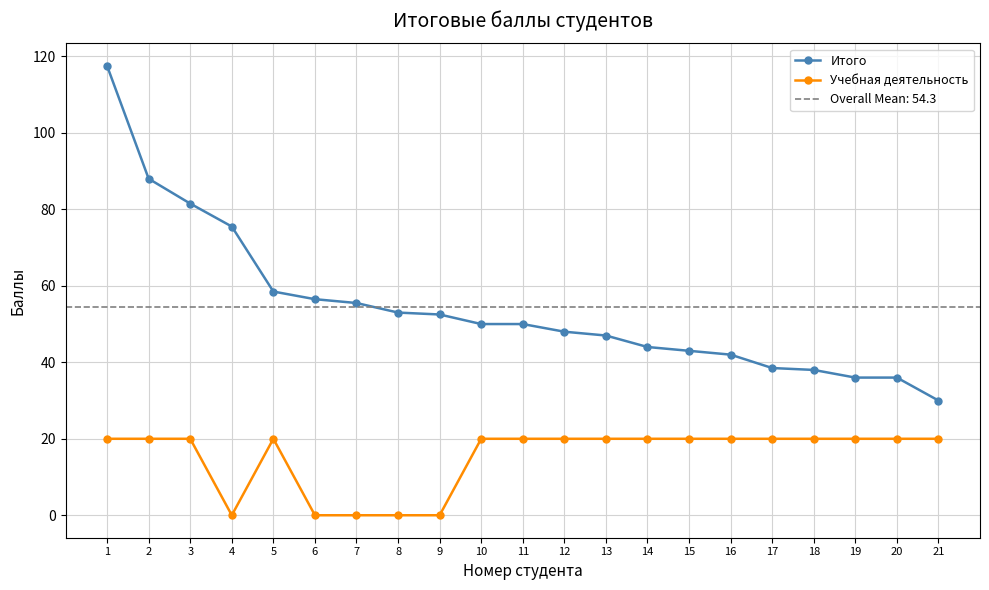

At which category does Учебная деятельность reach its first local peak?

5